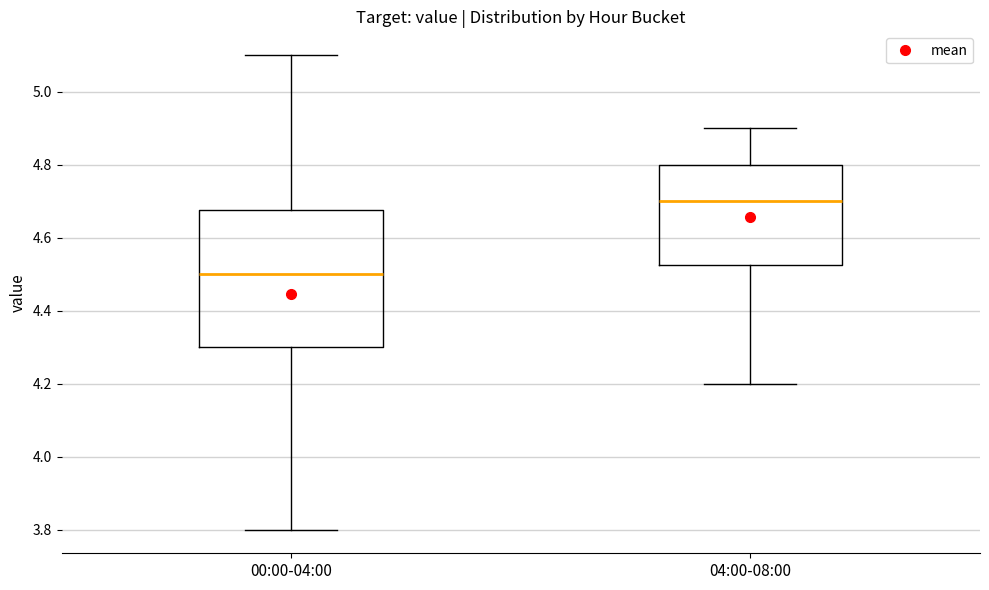

Reading left to right, transcribe this box plot: for each box, give where its median line is, the range the box spans, and where its two whiskers end, as read against the y-axis. The values are not printed on the chart, so give them approximately, as read against the axis.

00:00-04:00: median 4.50, box 4.30 to 4.68, whiskers 3.80 to 5.10
04:00-08:00: median 4.70, box 4.52 to 4.80, whiskers 4.20 to 4.90